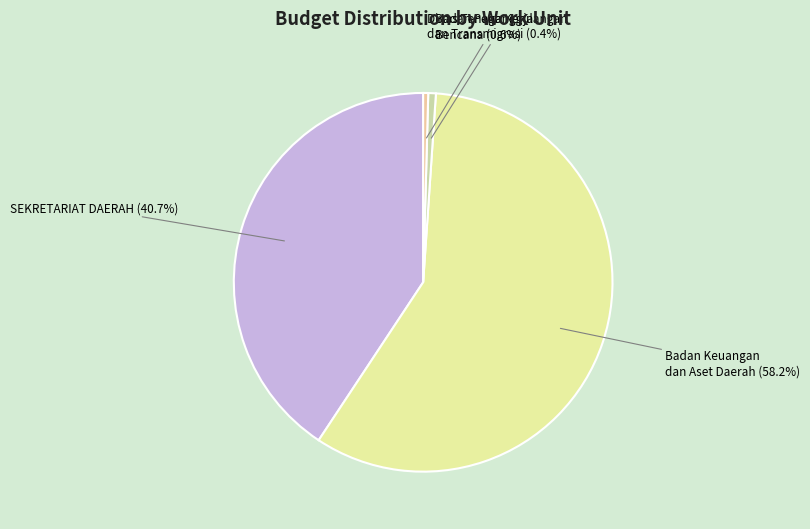

To the nearest percent, what is the average slice percentage?

25%